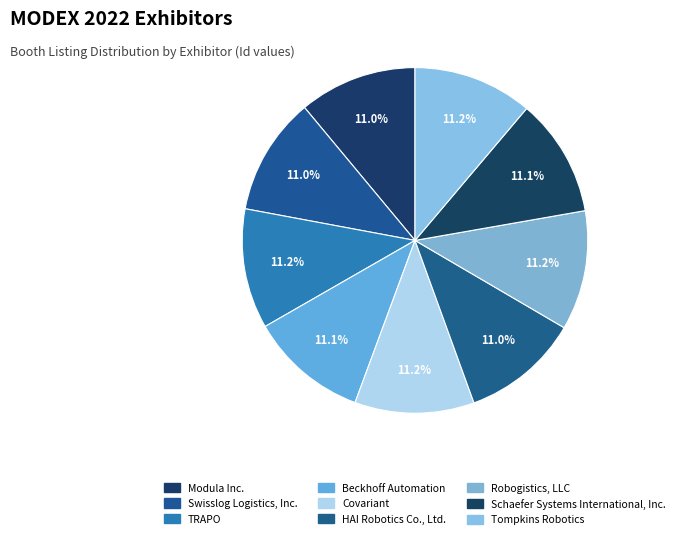

Rank the categories by value from lowest to highest.

Swisslog Logistics, Inc., HAI Robotics Co., Ltd., Modula Inc., Schaefer Systems International, Inc., Beckhoff Automation, Covariant, Tompkins Robotics, Robogistics, LLC, TRAPO